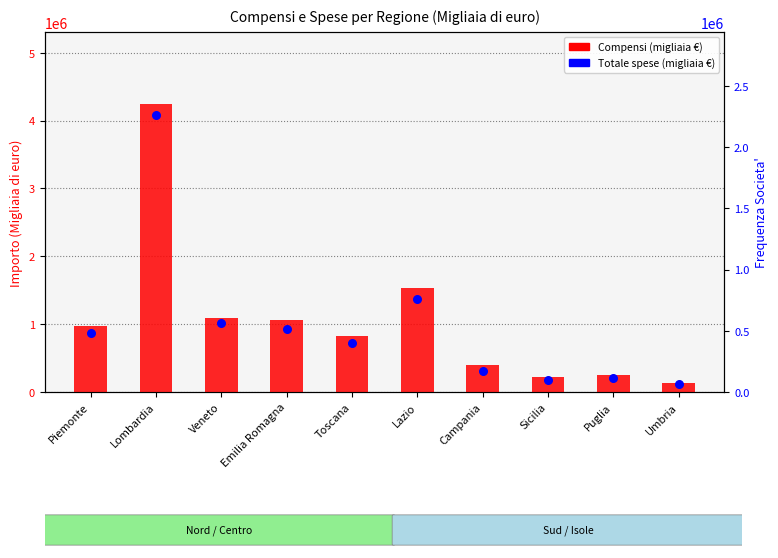

Which series reaches the minimum Y coordinate?

Totale spese